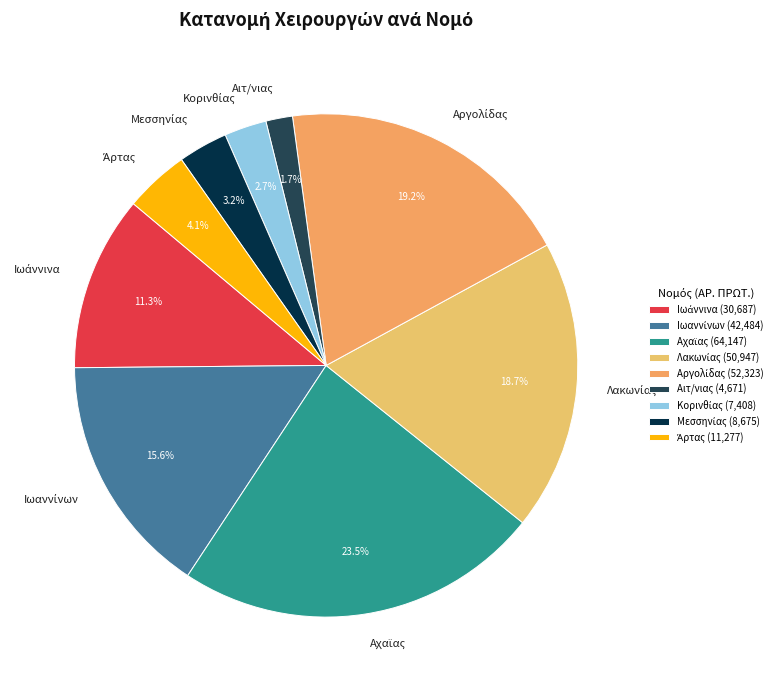

Is there a majority slice in this chart?

No